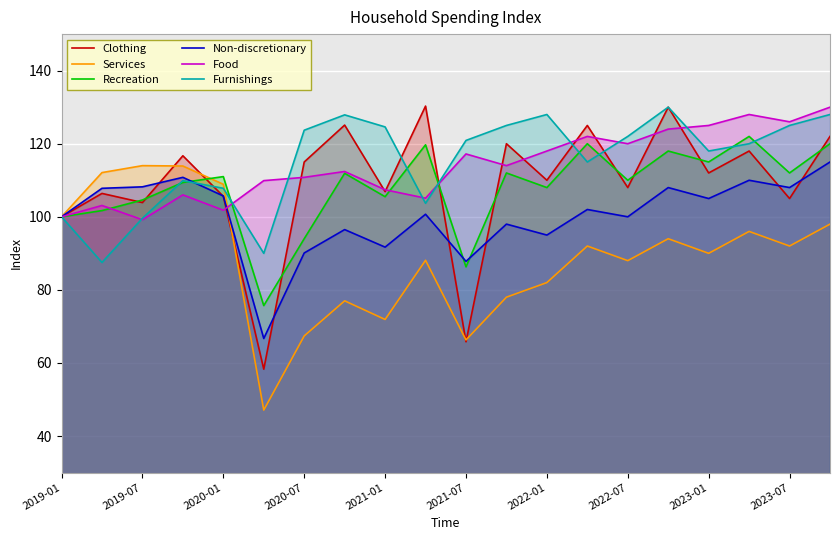

What is the maximum value for Furnishings?

130.0